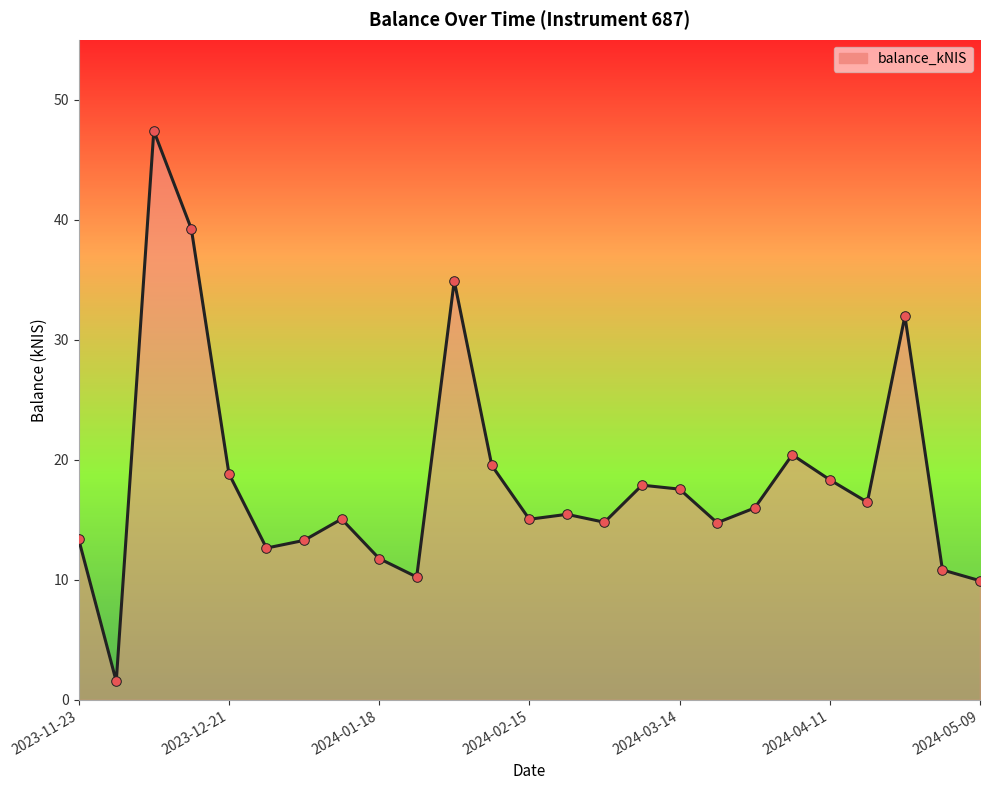

What is the smallest value displayed?

1.5